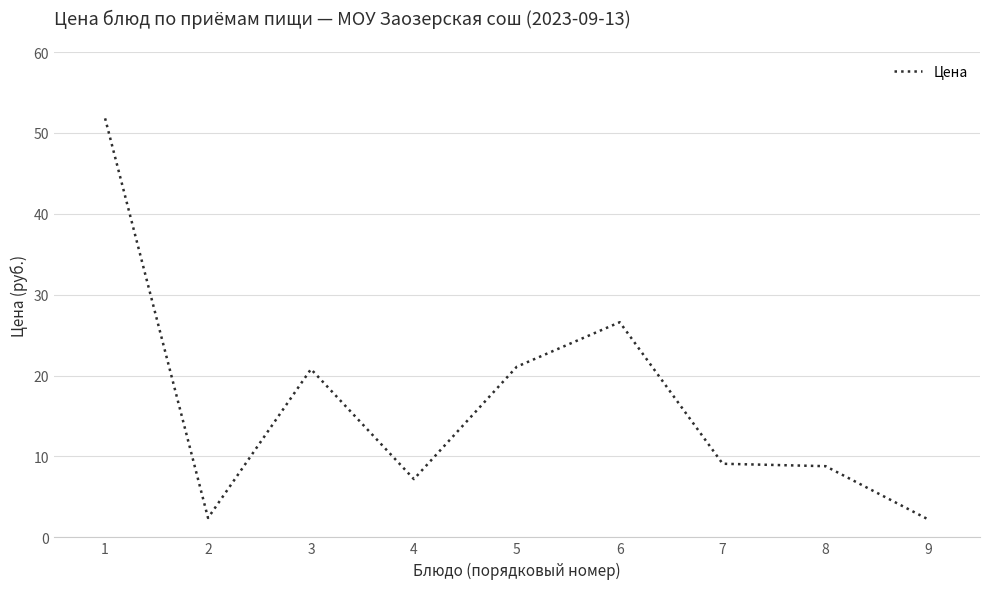

The value at 8 is 8.8. True or false?

True